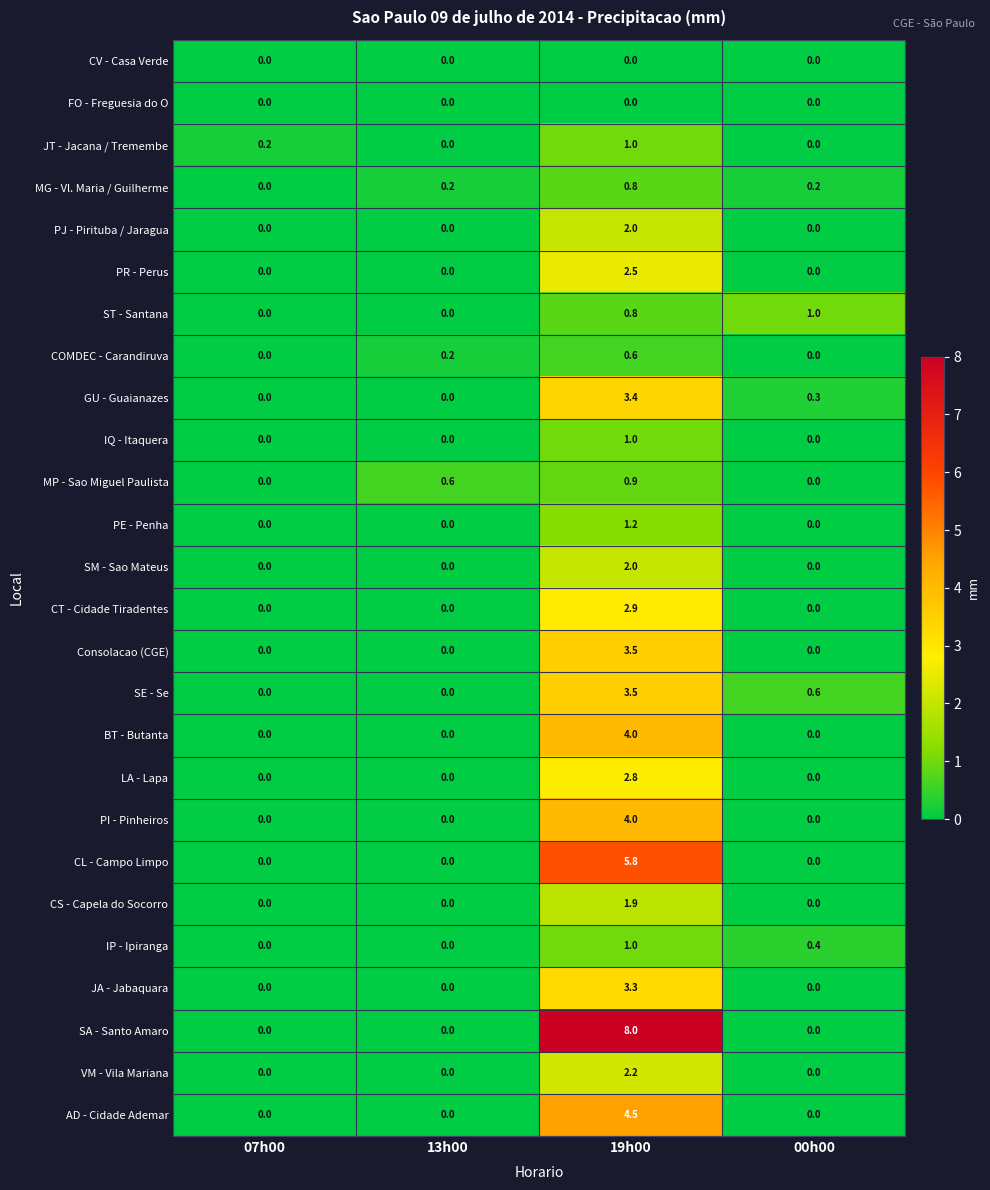

Which category has the highest value across all series?

19h00